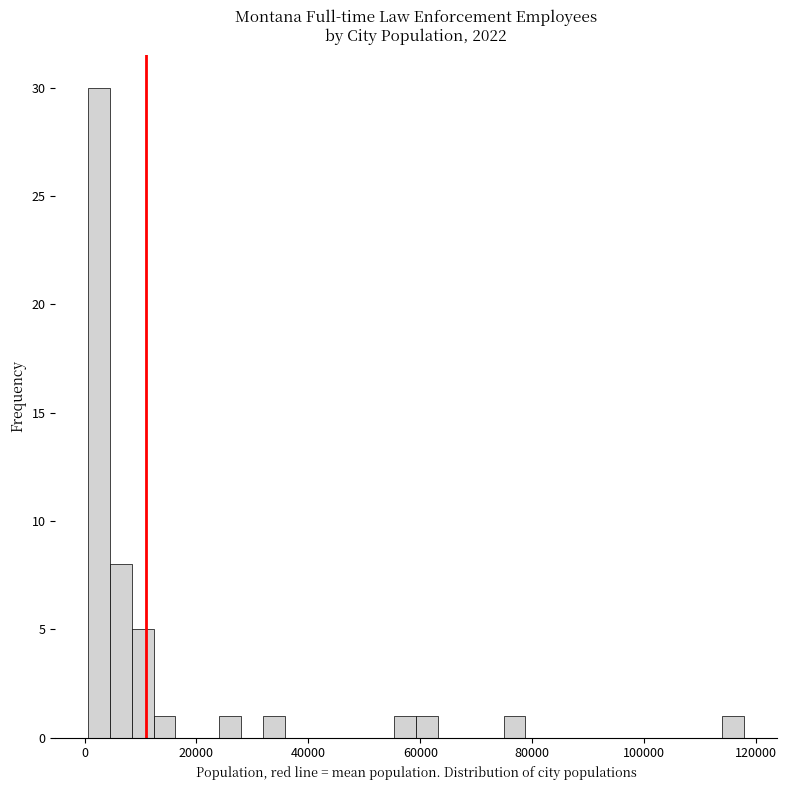

Around what value on the x-axis is the tallest bar? Give the approximate position of its centre, as read against the axis.

2000